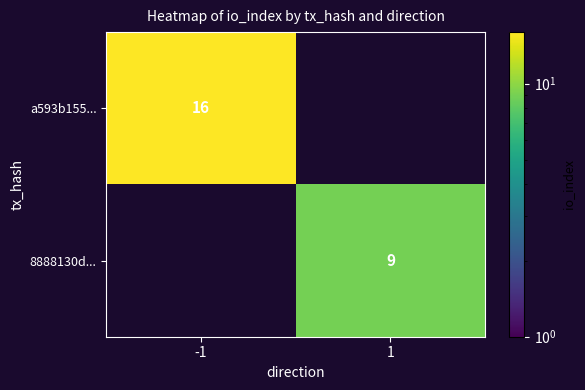

Is the value of 8888130d... at 1 greater than the value of a593b155... at -1?

No